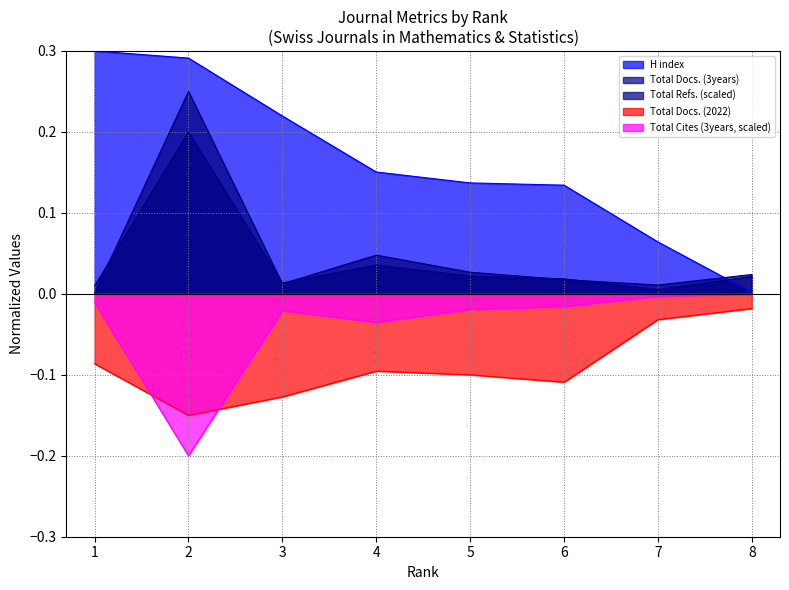

What are all the series names shown in the legend?

H index, Total Docs. (3years), Total Refs. (scaled), Total Docs. (2022), Total Cites (3years, scaled)